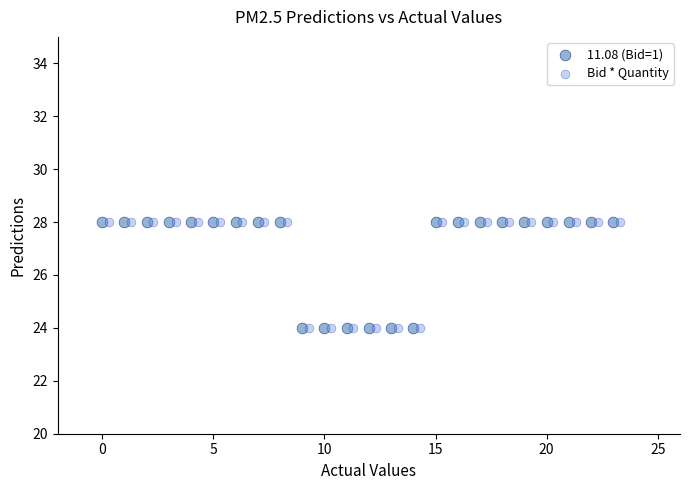

What are all the series names shown in the legend?

11.08 (Bid=1), Bid * Quantity